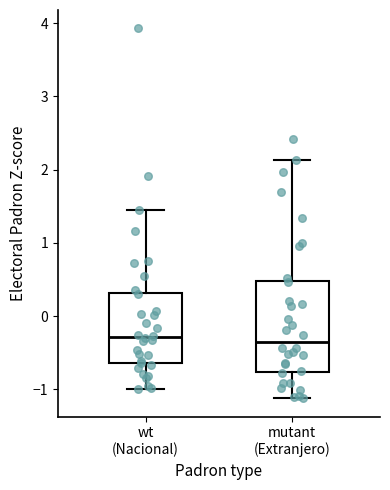

Reading left to right, read every box against the y-axis: the position of its median line, the range the box covers, and the ends of its whiskers. The values are not printed on the chart, so give them approximately, as read against the axis.

wt (Nacional): median -0.3, box -0.6 to 0.3, whiskers -1.0 to 1.4
mutant (Extranjero): median -0.3, box -0.8 to 0.5, whiskers -1.1 to 2.1